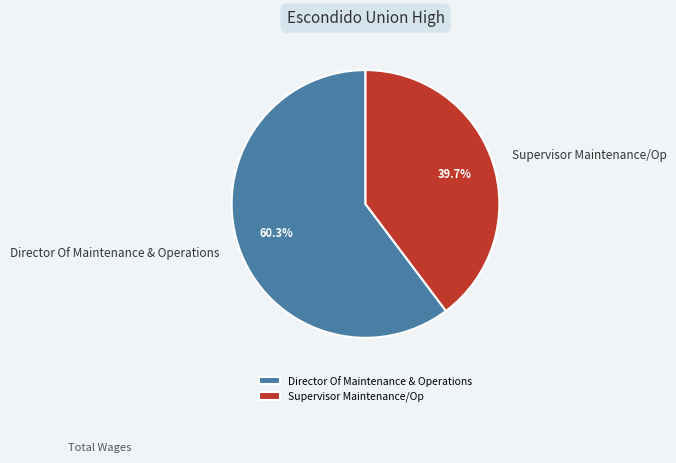

Which has a higher value, Director Of Maintenance & Operations or Supervisor Maintenance/Op?

Director Of Maintenance & Operations